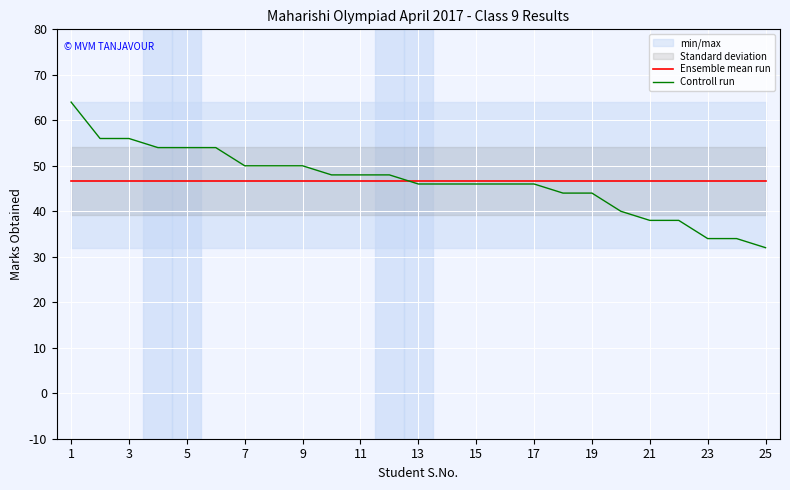

Reading right to left, list all the values displayed in this chart.

Ensemble mean run: 46.6	46.6	46.6	46.6	46.6	46.6	46.6	46.6	46.6	46.6	46.6	46.6	46.6	46.6	46.6	46.6	46.6	46.6	46.6	46.6	46.6	46.6	46.6	46.6	46.6
Controll run: 32.0	34.0	34.0	38.0	38.0	40.0	44.0	44.0	46.0	46.0	46.0	46.0	46.0	48.0	48.0	48.0	50.0	50.0	50.0	54.0	54.0	54.0	56.0	56.0	64.0